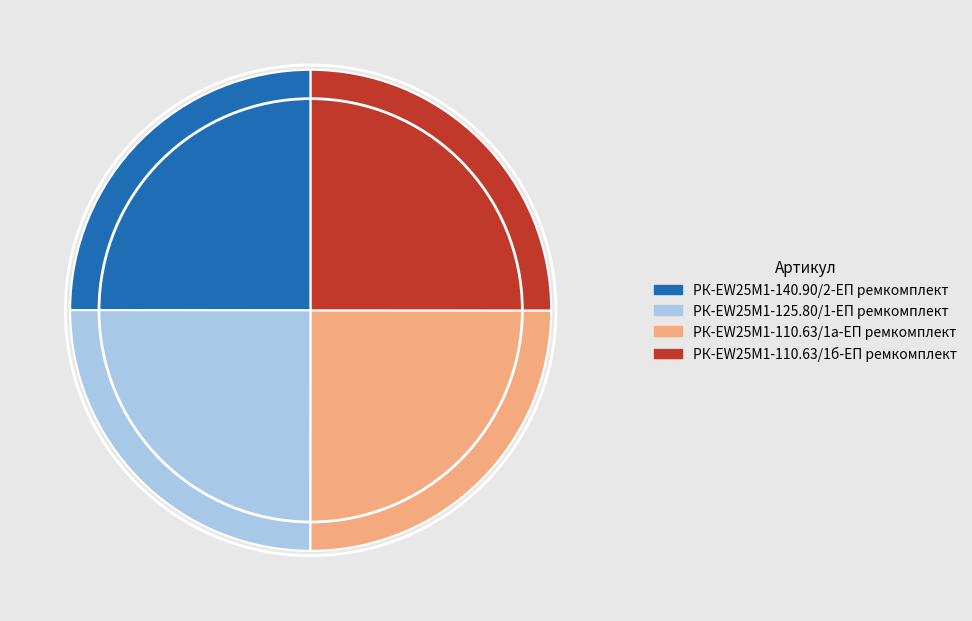

Is РК-EW25M1-110.63/1а-ЕП ремкомплект the majority of the pie?

No